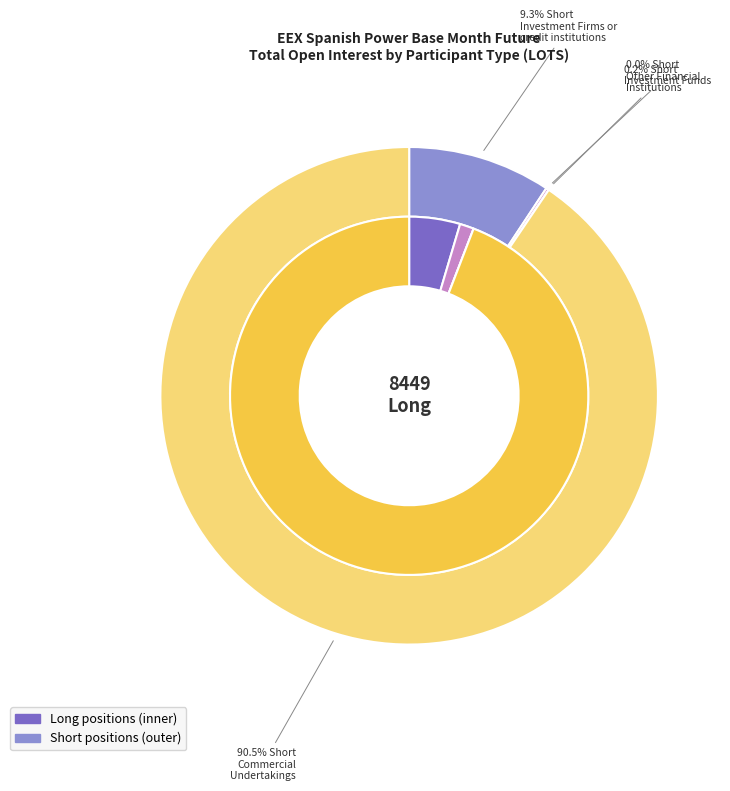

Between Investment Funds and Investment Firms or
credit institutions, which is larger?

Investment Firms or
credit institutions